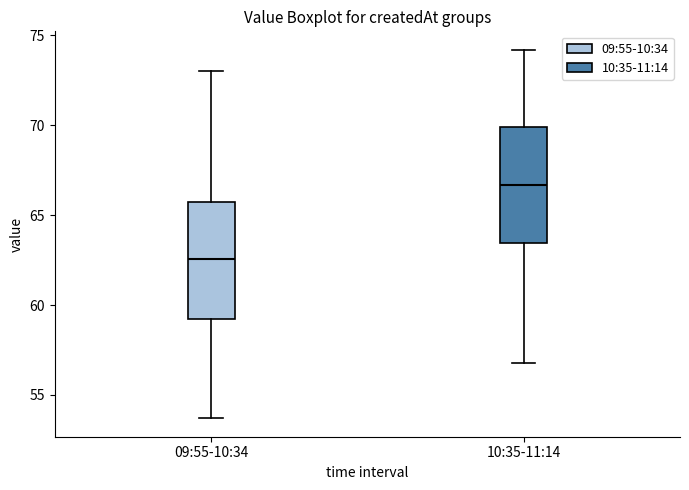

Reading left to right, transcribe this box plot: for each box, give where its median line is, the range the box spans, and where its two whiskers end, as read against the y-axis. The values are not printed on the chart, so give them approximately, as read against the axis.

09:55-10:34: median 62.5, box 59.5 to 66.0, whiskers 53.5 to 73.0
10:35-11:14: median 66.5, box 63.5 to 70.0, whiskers 57.0 to 74.0